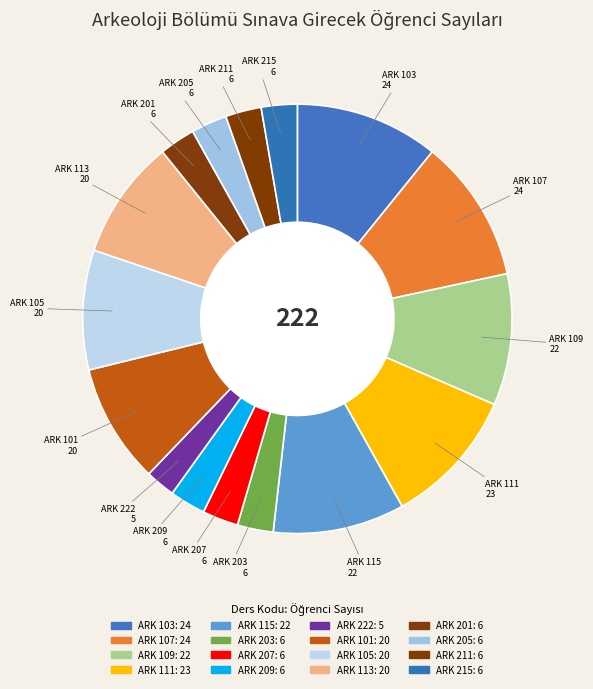

What is the total percentage of ARK 203 and ARK 222?

5.0%